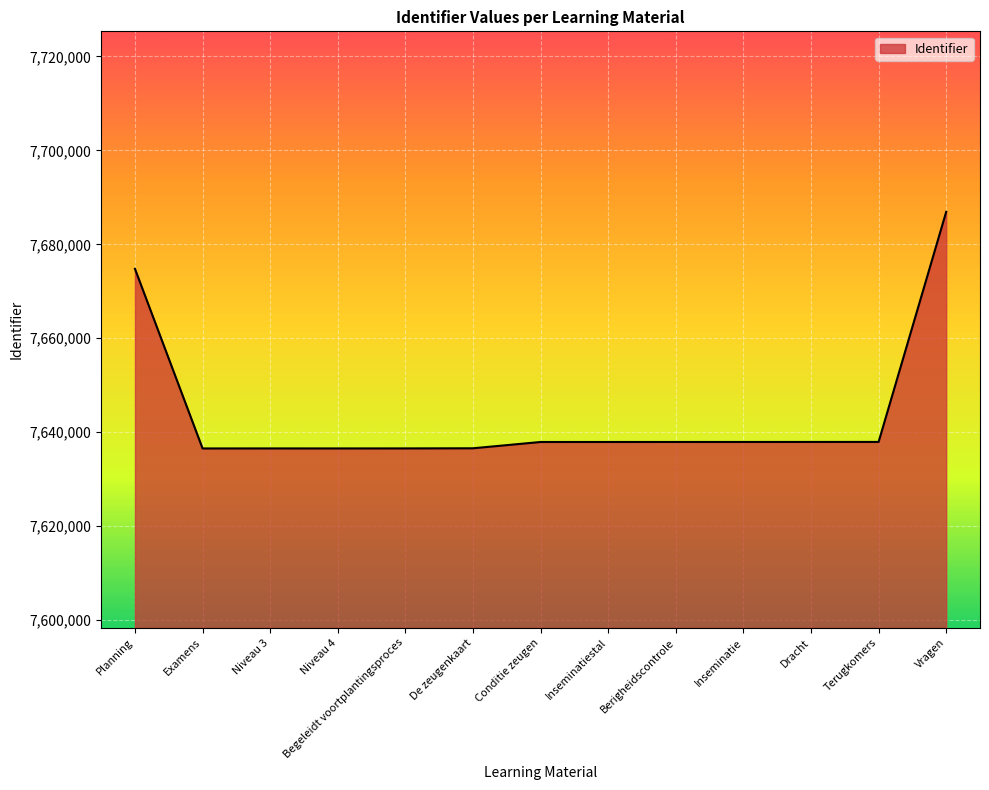

Where is the data nearest to the value 7661733?

Planning